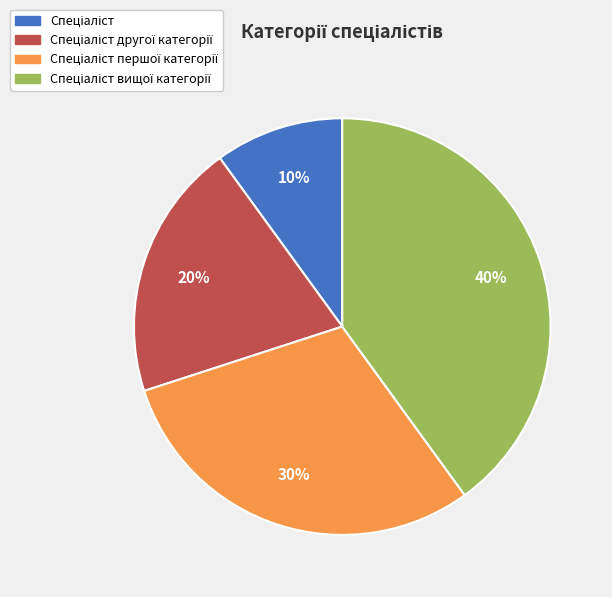

Does any single category account for the majority?

No